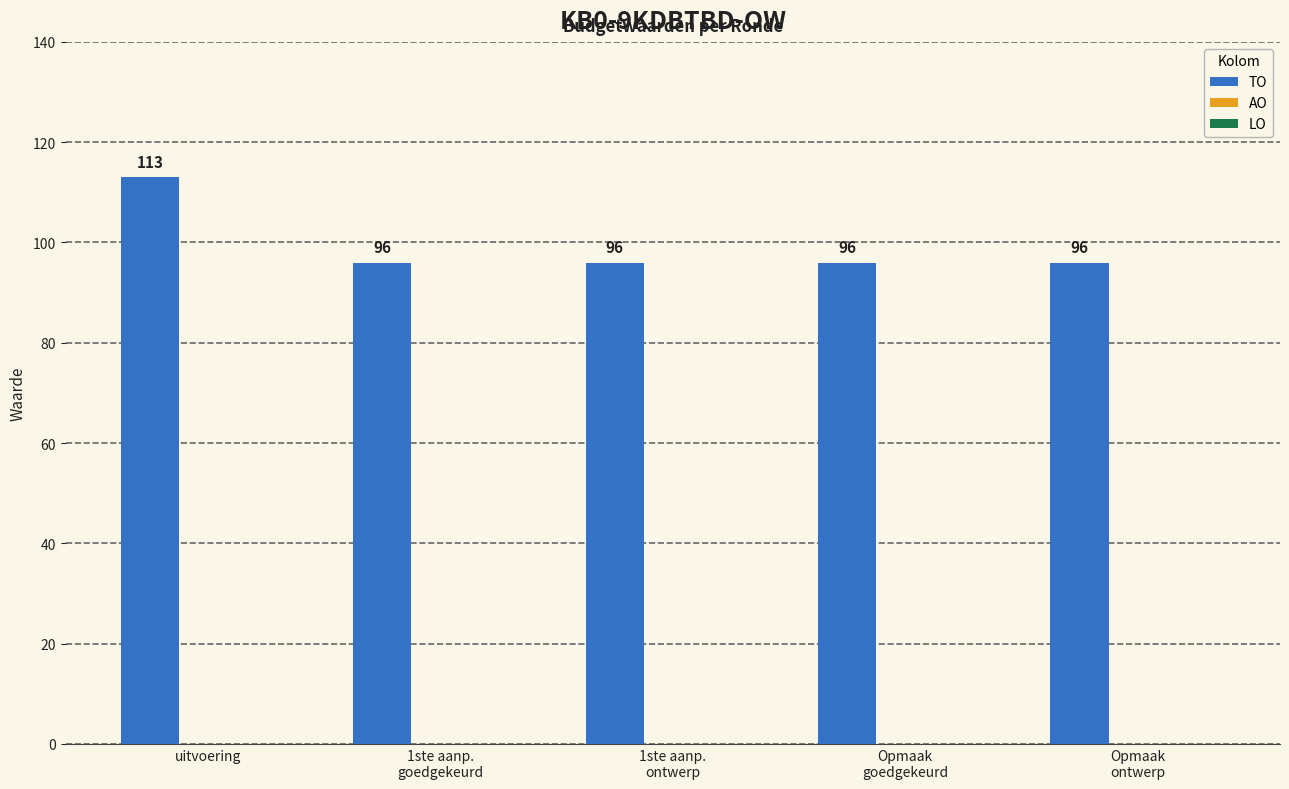

What is the maximum value shown in the chart?

113